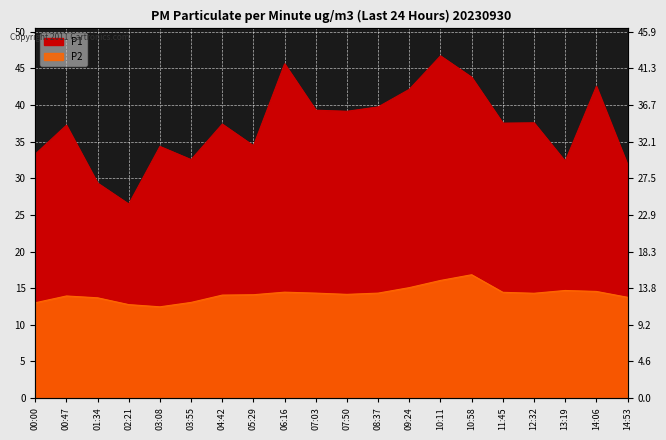

True or false: P1 and P2 intersect in this chart.

False